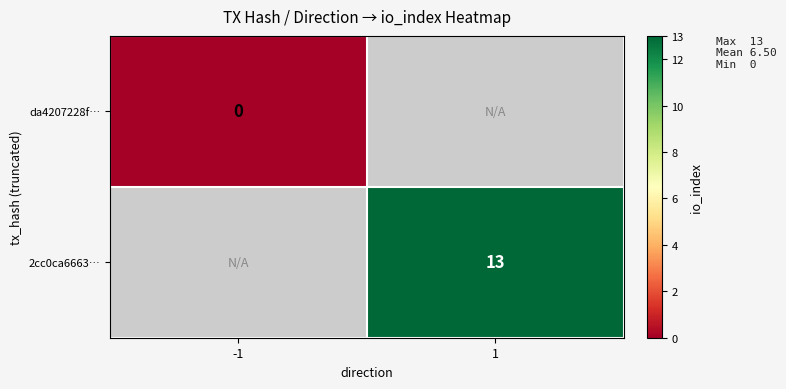

Is it true that 2cc0ca6663… equals 13 at 1?

True